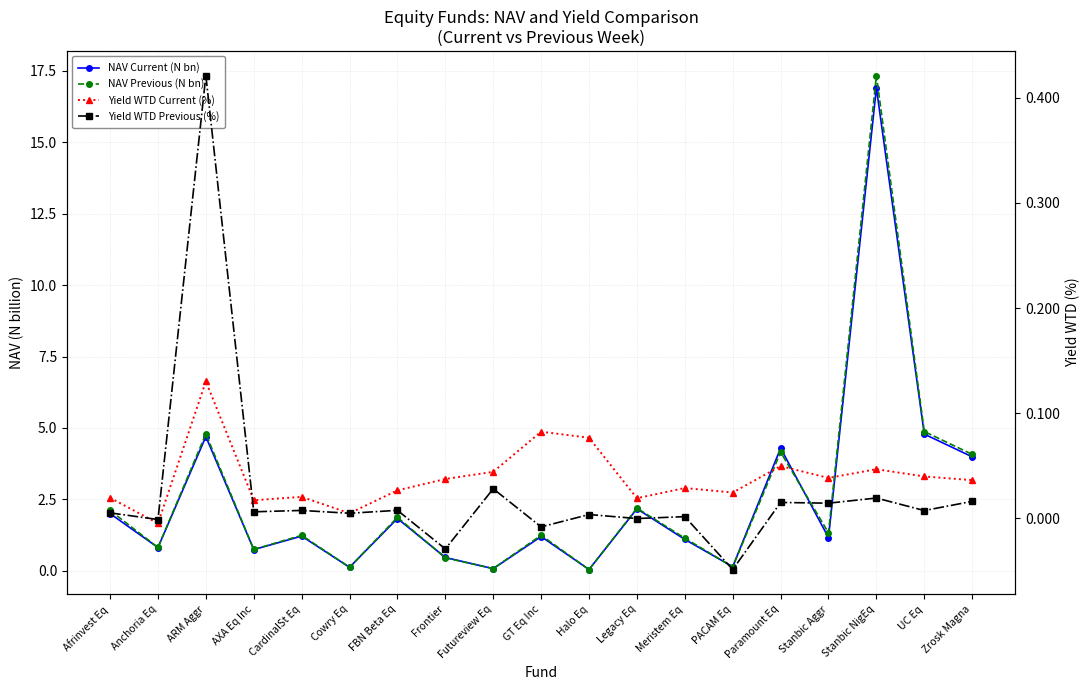

Is the value of Yield WTD Previous (%) at Stanbic Aggr greater than the value of NAV Previous (N bn) at Legacy Eq?

No